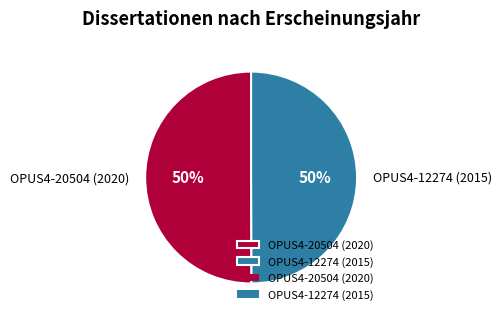

To the nearest percent, what portion does OPUS4-20504 (2020) represent?

50%